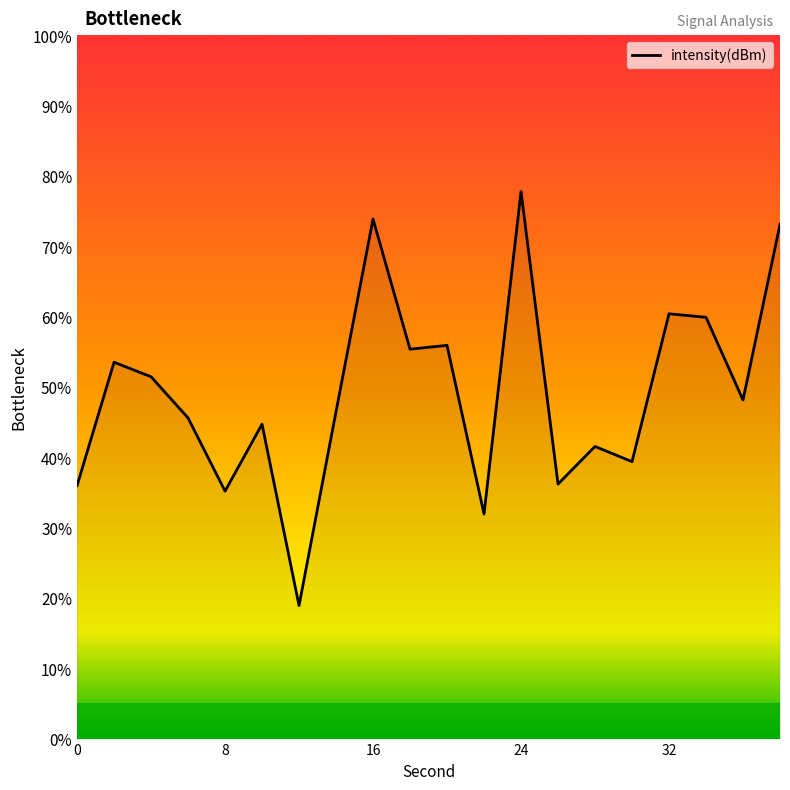

What is the minimum value shown in the chart?

18.9